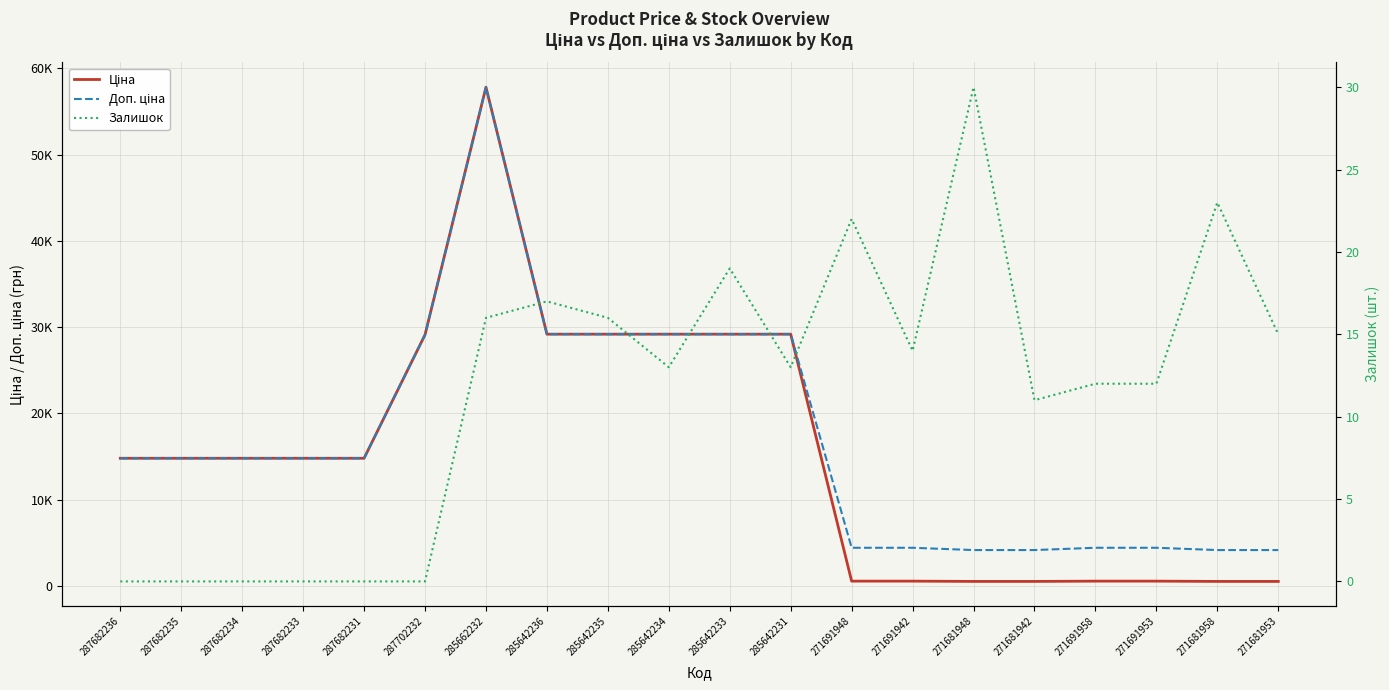

True or false: Ціна has more than 2 interior local peaks.

False